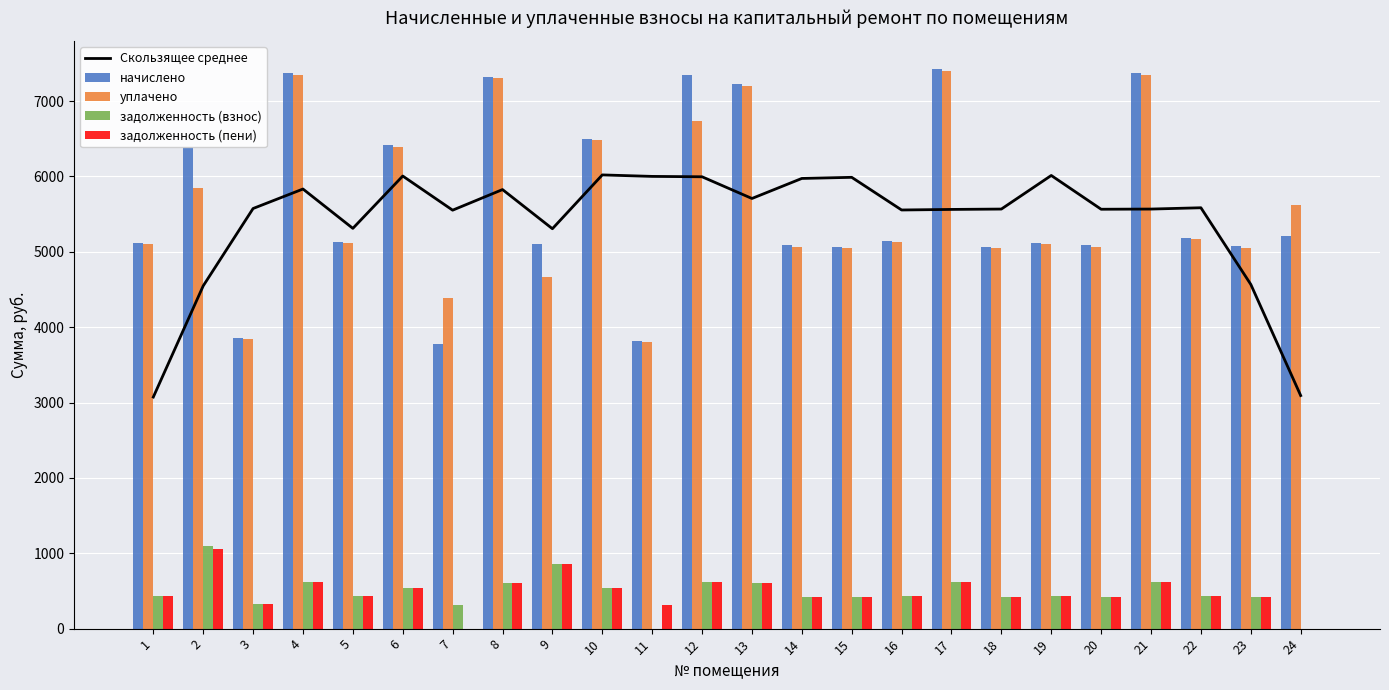

Reading right to left, what are all the values shown in this chart?

Скользящее среднее: 24=3092.8	23=4567.8	22=5584.7	21=5567.5	20=5565.0	19=6013.2	18=5567.5	17=5562.6	16=5555.2	15=5988.6	14=5973.8	13=5707.8	12=5995.9	11=6000.9	10=6020.6	9=5306.5	8=5826.0	7=5552.7	6=6005.8	5=5311.4	4=5833.4	3=5574.9	2=4548.0	1=3073.1
начислено: 24=5208.0	23=5072.5	22=5183.4	21=7374.8	20=5084.9	19=5121.8	18=5060.3	17=7424.2	16=5146.4	15=5060.3	14=5084.9	13=7227.1	12=7350.2	11=3816.7	10=6500.8	9=5109.5	8=7325.6	7=3779.8	6=6414.6	5=5134.1	4=7374.8	3=3853.7	2=6389.9	1=5121.8
уплачено: 24=5625.5	23=5056.4	22=5167.0	21=7351.5	20=5068.8	19=5105.6	18=5044.2	17=7400.6	16=5130.1	15=5044.2	14=5068.8	13=7204.2	12=6731.8	11=3804.6	10=6480.2	9=4667.5	8=7302.4	7=4385.8	6=6394.3	5=5117.8	4=7351.5	3=3841.5	2=5849.0	1=5105.6
задолженность (взнос): 24=0.0	23=422.7	22=431.9	21=614.6	20=423.7	19=426.8	18=421.7	17=618.7	16=428.9	15=421.7	14=423.7	13=602.3	12=612.5	11=0.0	10=541.7	9=851.6	8=610.5	7=315.0	6=534.5	5=427.8	4=614.6	3=321.1	2=1097.4	1=426.8
задолженность (пени): 24=0.0	23=422.7	22=431.9	21=614.6	20=423.7	19=426.8	18=421.7	17=618.7	16=428.9	15=421.7	14=423.7	13=602.3	12=612.5	11=318.1	10=541.7	9=851.6	8=610.5	7=0.0	6=534.5	5=427.8	4=614.6	3=321.1	2=1057.7	1=426.8